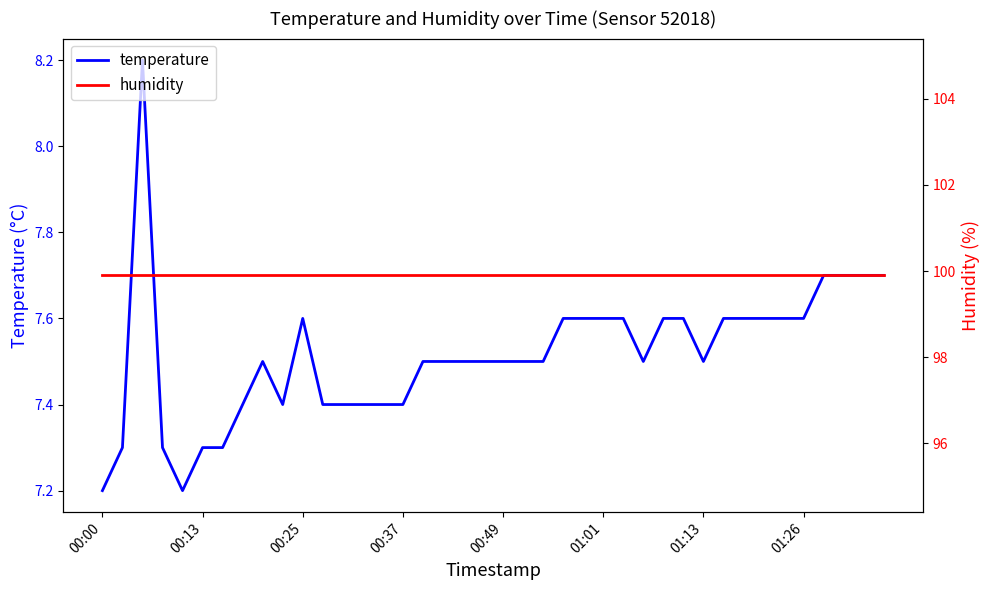

What is the sum of all temperature values?

300.6